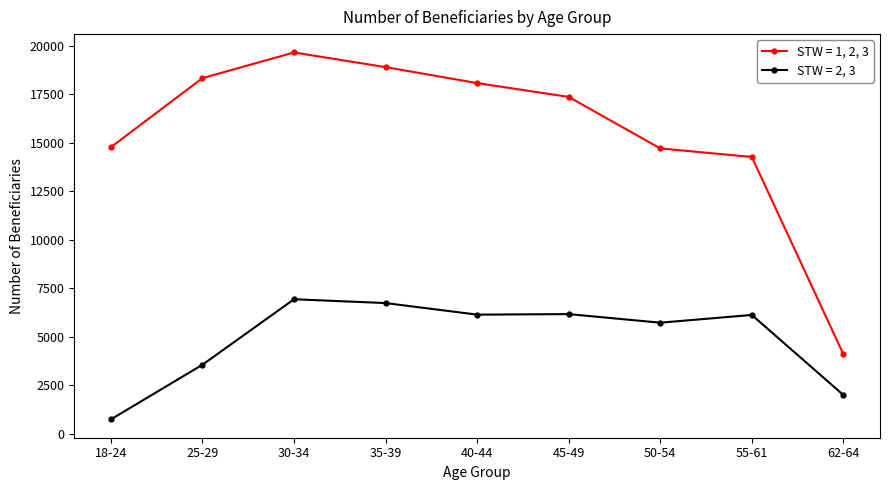

At which category is the sum across all series the highest?

30-34